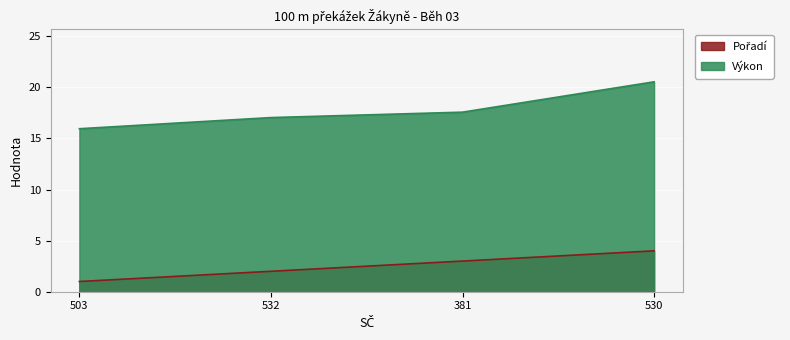

What is the difference between the maximum and second lowest values in the Pořadí series?

2.0